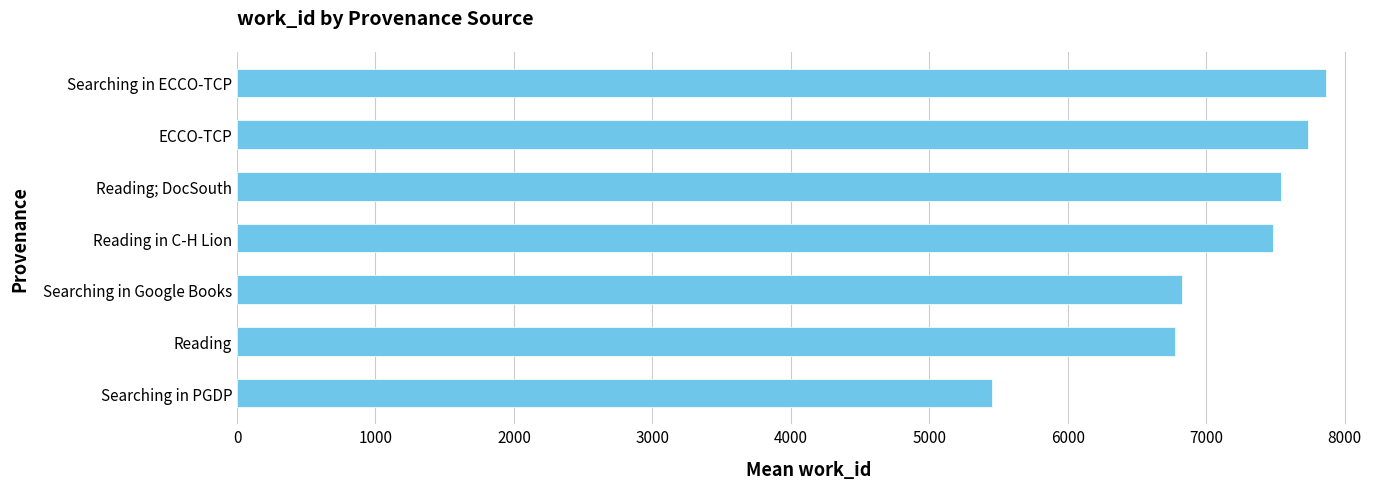

What is the minimum value shown in the chart?

5452.0